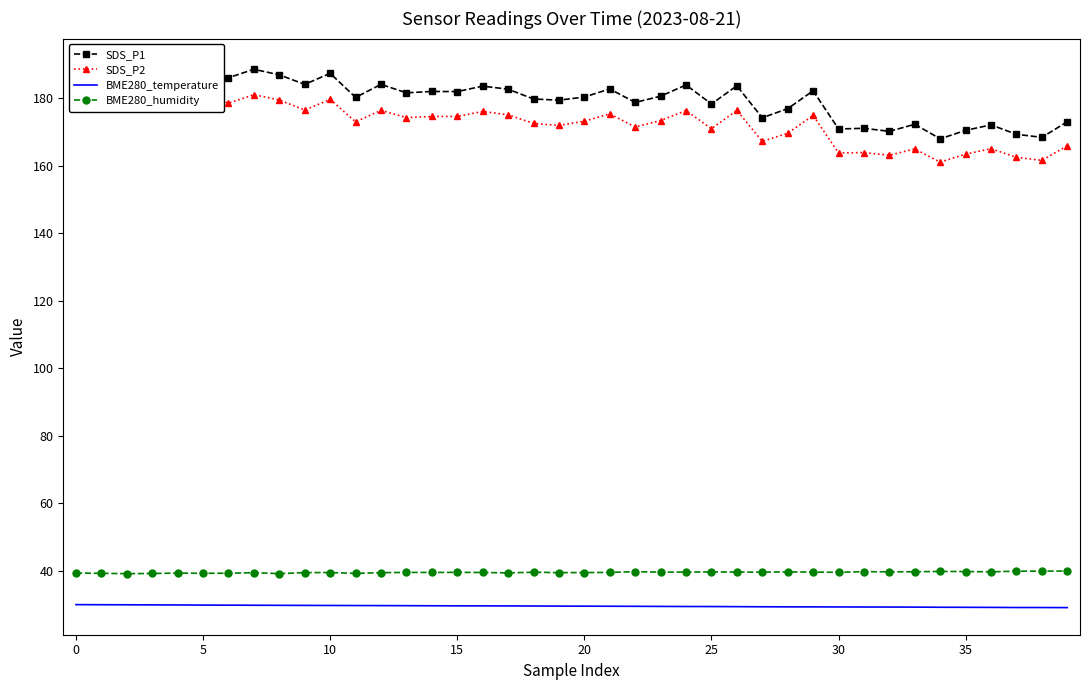

What is the highest value of the BME280_humidity series?

39.9